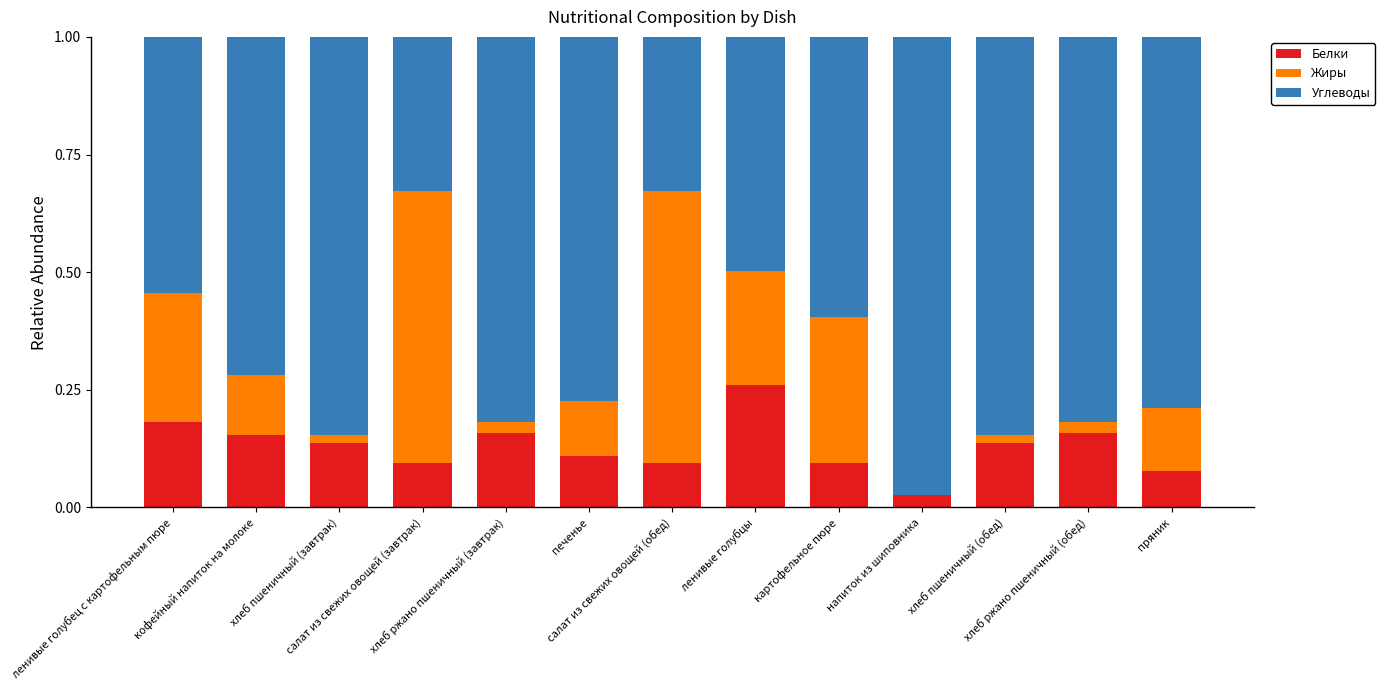

What is the label of the 8th bar from the left?

ленивые голубцы